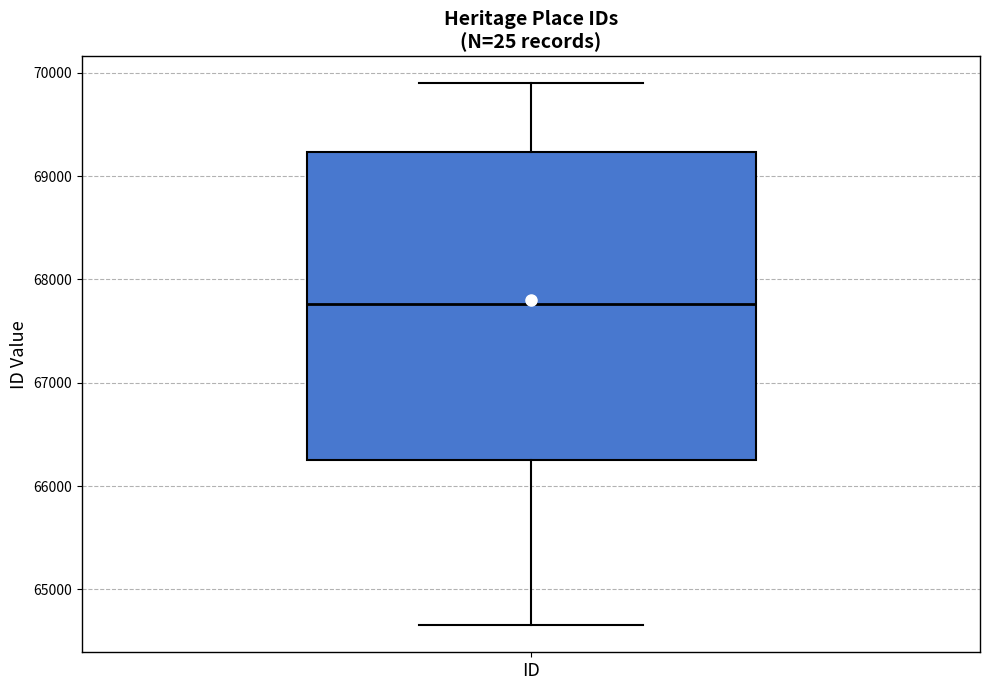

Transcribe this box plot: give where the median line is, the range the box spans, and where the two whiskers end, as read against the y-axis. The values are not printed on the chart, so give them approximately, as read against the axis.

median 67800, box 66300 to 69200, whiskers 64700 to 69900